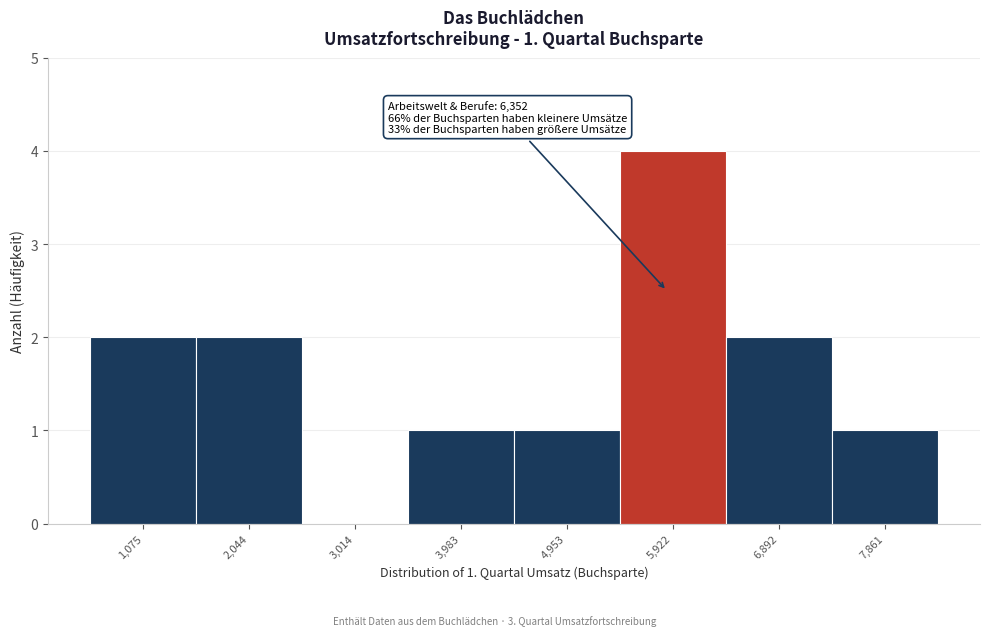

Reading left to right, what are all the values shown in this chart?

1,075=2	2,044=2	3,014=0	3,983=1	4,953=1	5,922=4	6,892=2	7,861=1